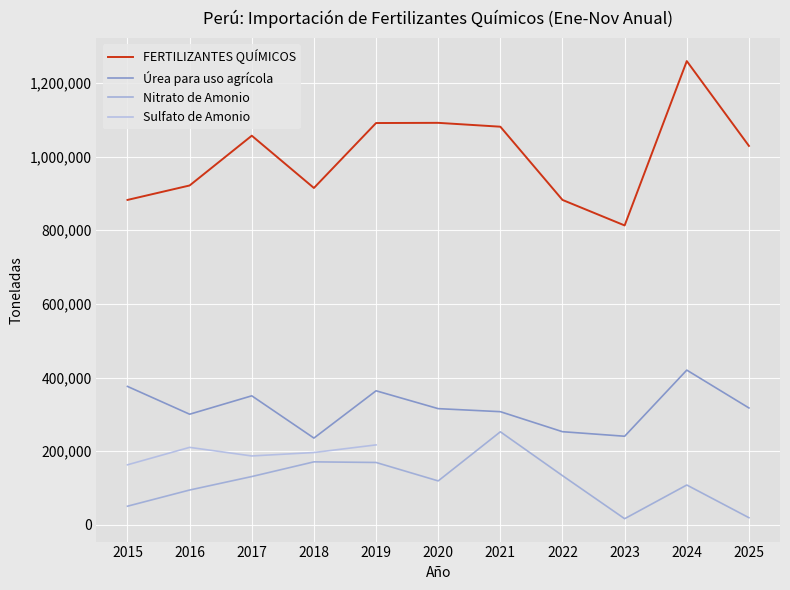

At how many categories does at least one series exceed 587680?

11